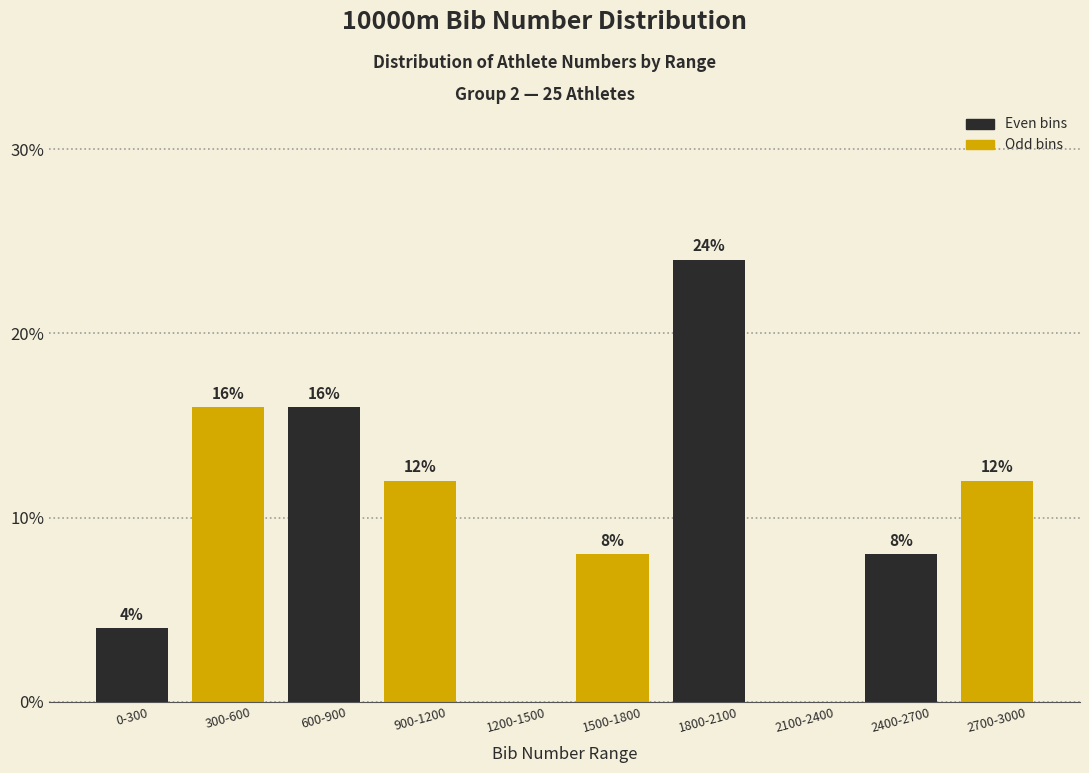

Reading right to left, what are all the values shown in this chart?

2700-3000=12	2400-2700=8	2100-2400=0	1800-2100=24	1500-1800=8	1200-1500=0	900-1200=12	600-900=16	300-600=16	0-300=4